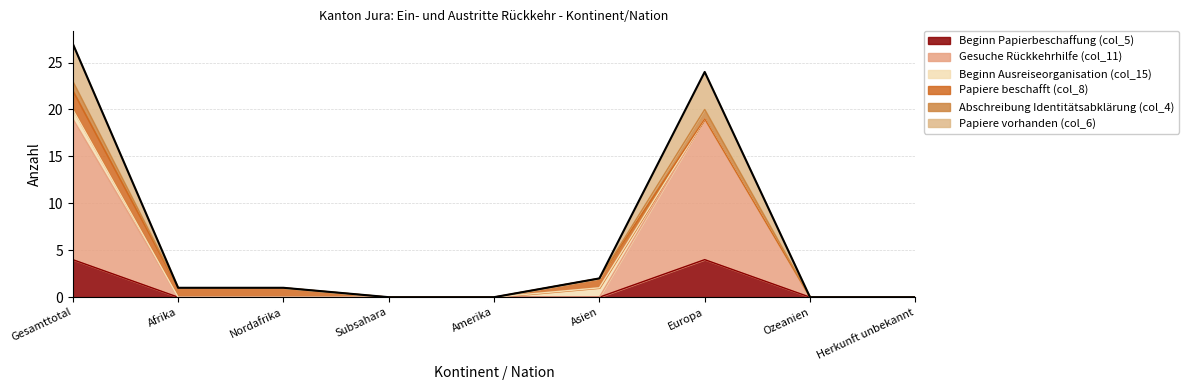

In Gesuche Rückkehrhilfe (col_11), how many points are higher than both neighbors (excluding endpoints)?

1